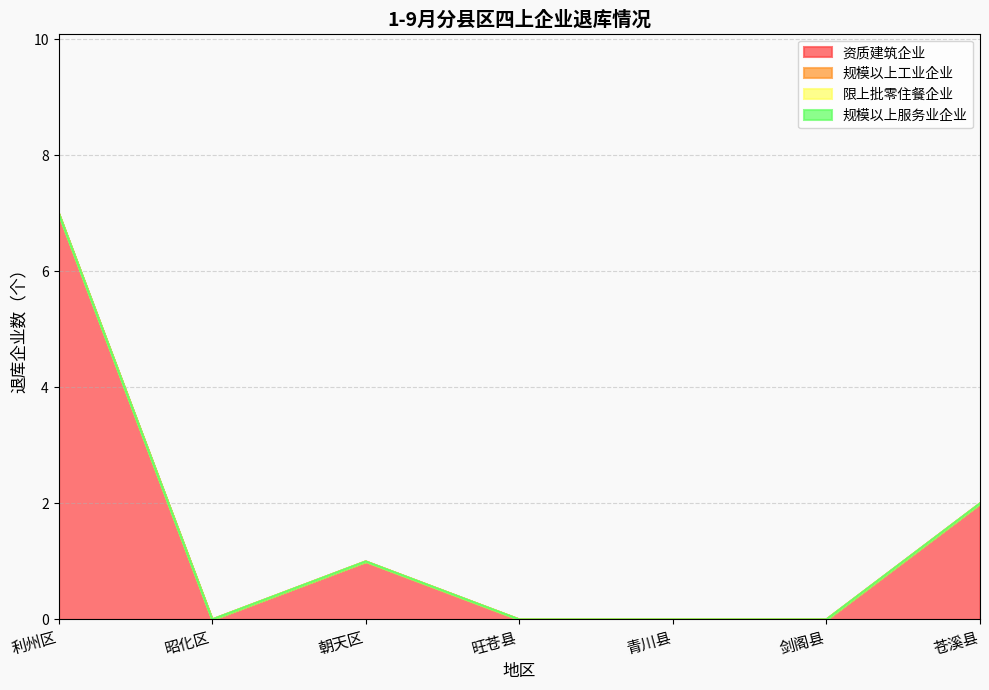

True or false: 资质建筑企业 and 规模以上工业企业 intersect in this chart.

False